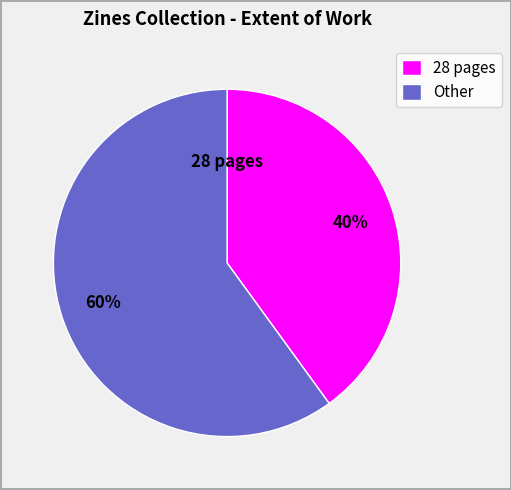

What is the smallest slice in the pie chart?

28 pages